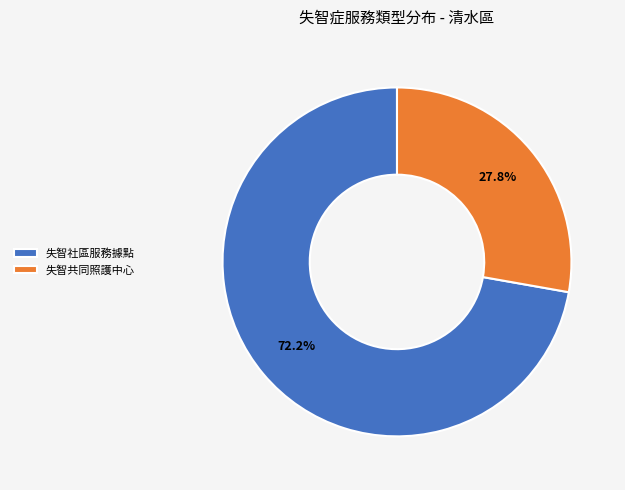

Does 失智共同照護中心 represent more than half of the total?

No